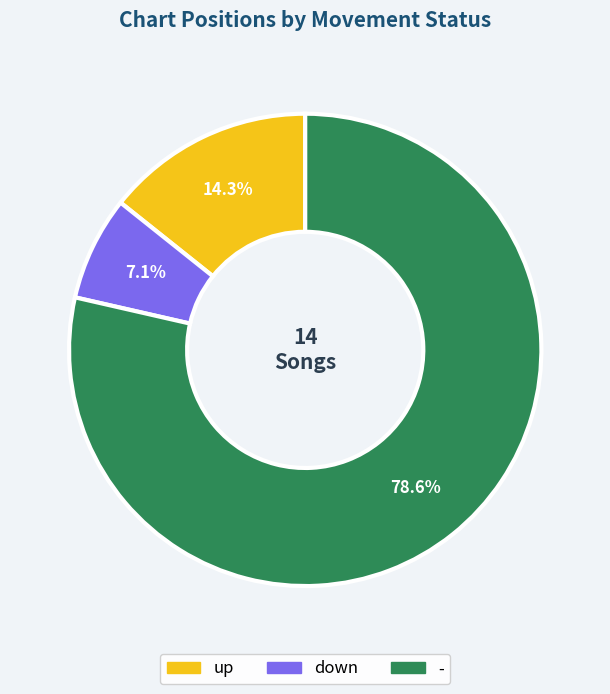

Is - the majority of the pie?

Yes